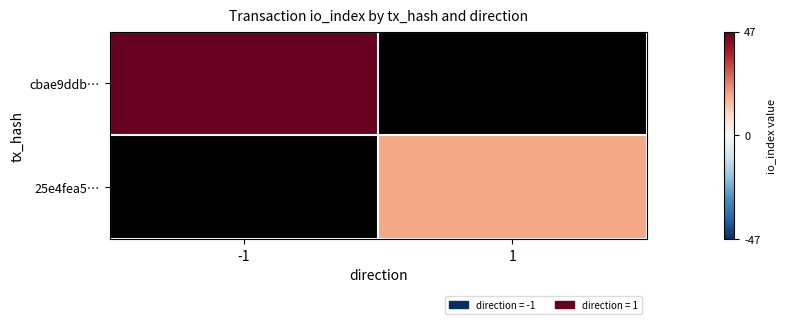

List the labels in order of 25e4fea5… value, largest first.

-1, 1